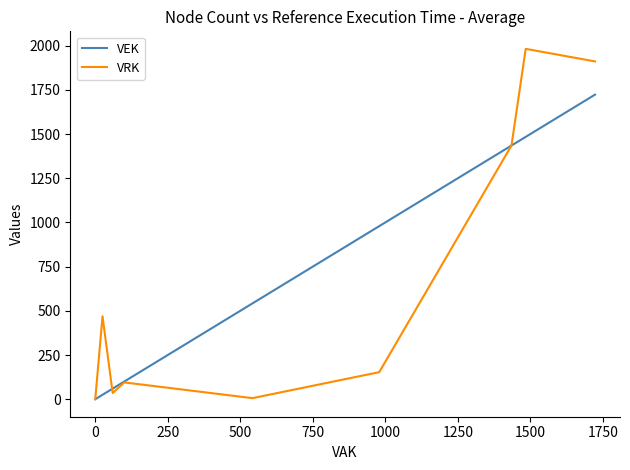

Rank the series by their maximum value, from lowest to highest.

VEK, VRK